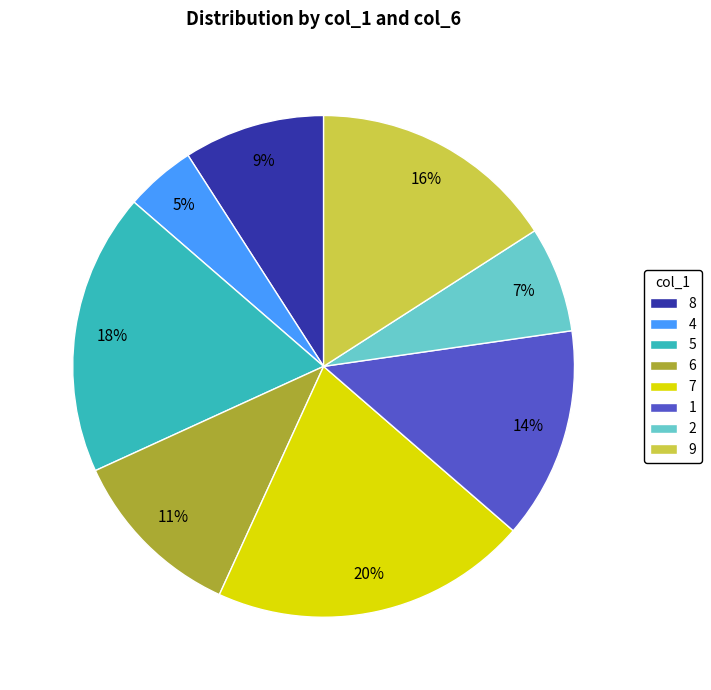

Does any single category account for the majority?

No